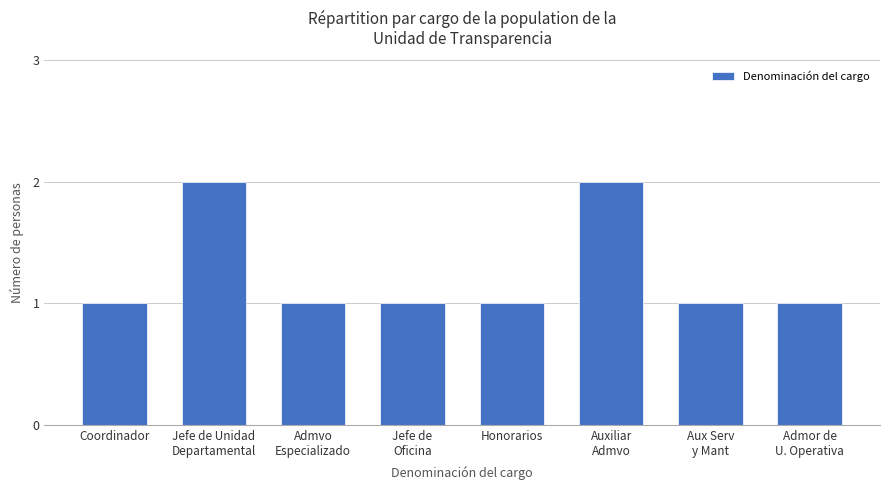

Is it true that the value at Jefe de
Oficina is 2?

False